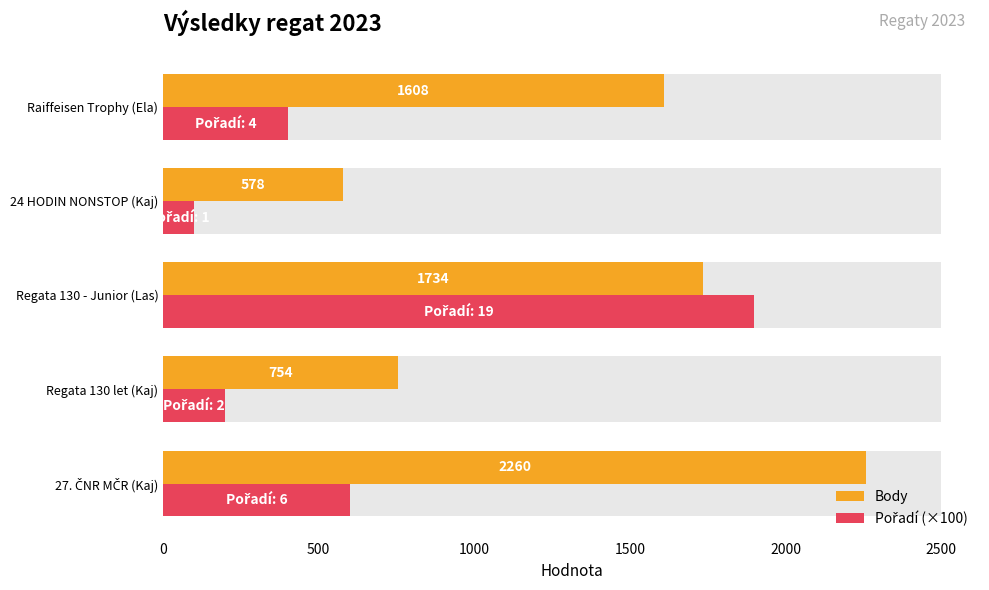

What is the difference between the highest and lowest values at Raiffeisen Trophy (Ela)?

1208